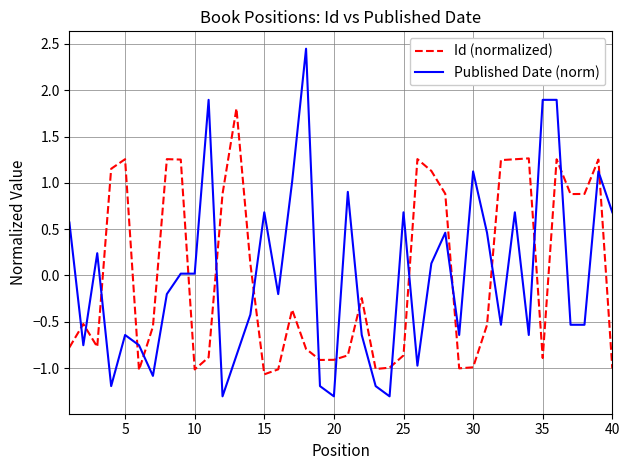

At how many categories does at least one series exceed 0?

30